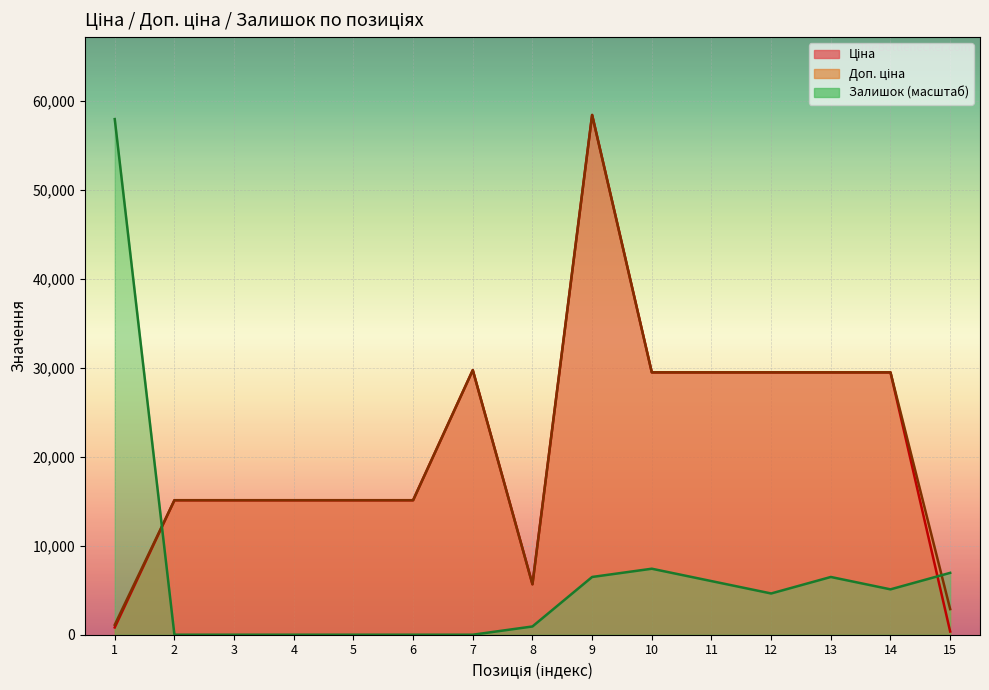

Reading left to right, list all the values displayed in this chart.

Ціна: 1=818.5	2=15120.0	3=15120.0	4=15120.0	5=15120.0	6=15120.0	7=29747.2	8=5673.8	9=58426.5	10=29491.5	11=29491.5	12=29491.5	13=29491.5	14=29491.5	15=359.9
Доп. ціна: 1=1109.2	2=15120.0	3=15120.0	4=15120.0	5=15120.0	6=15120.0	7=29747.2	8=5673.8	9=58426.5	10=29491.5	11=29491.5	12=29491.5	13=29491.5	14=29491.5	15=2878.8
Залишок: 1=57962.8	2=0.0	3=0.0	4=0.0	5=0.0	6=0.0	7=0.0	8=927.4	9=6491.8	10=7419.2	11=6028.1	12=4637.0	13=6491.8	14=5100.7	15=6955.5